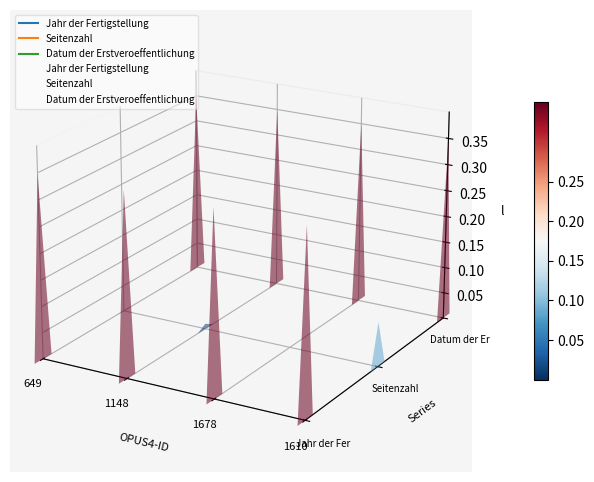

True or false: Seitenzahl has more than 1 points higher than both neighbors.

False